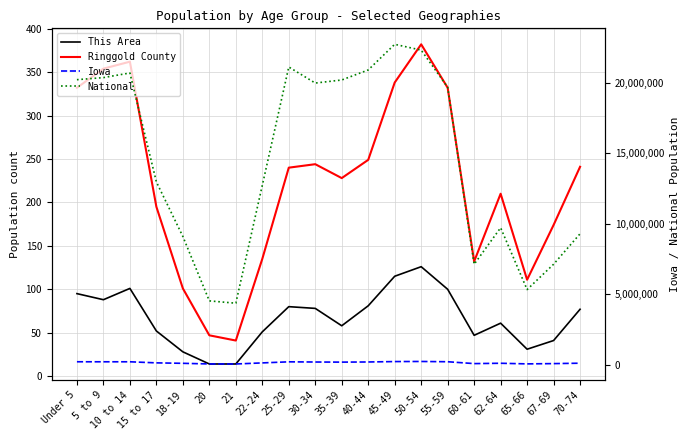

In Ringgold County, how many points are lower than both neighbors (excluding endpoints)?

4